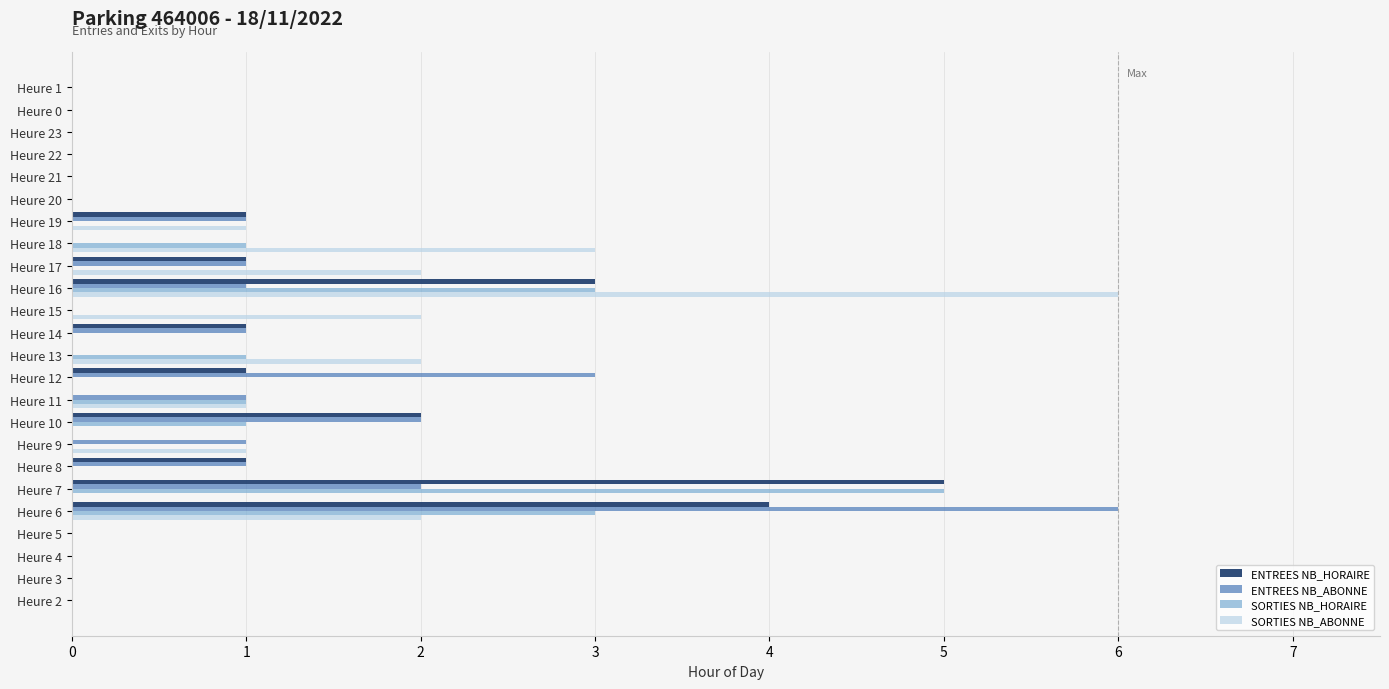

Is the value of ENTREES NB_HORAIRE at Heure 20 greater than the value of SORTIES NB_HORAIRE at Heure 11?

No